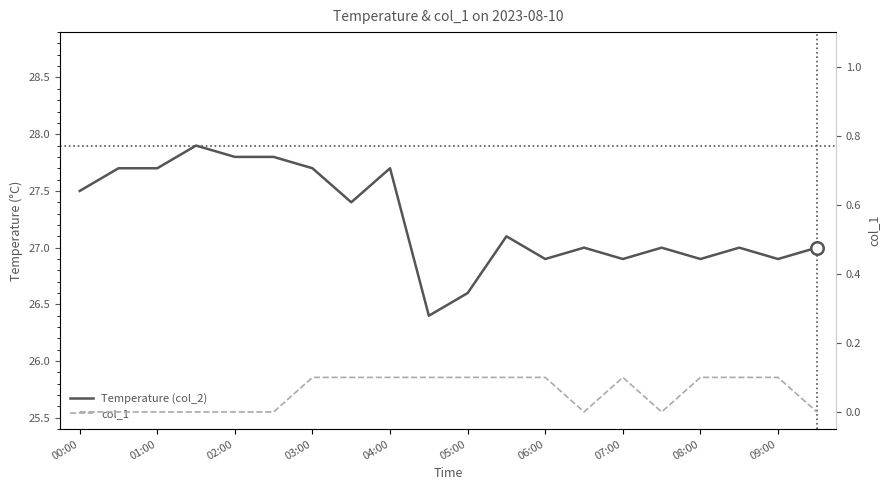

How many series are shown in this chart?

2